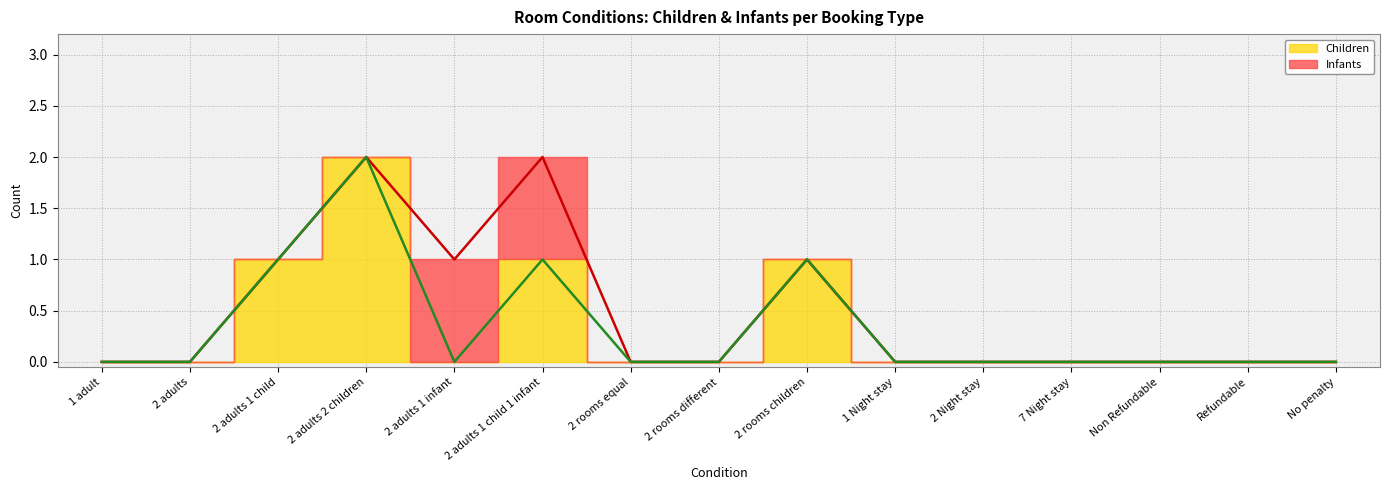

The chart shows a value of -1 at 2 rooms equal. True or false?

False